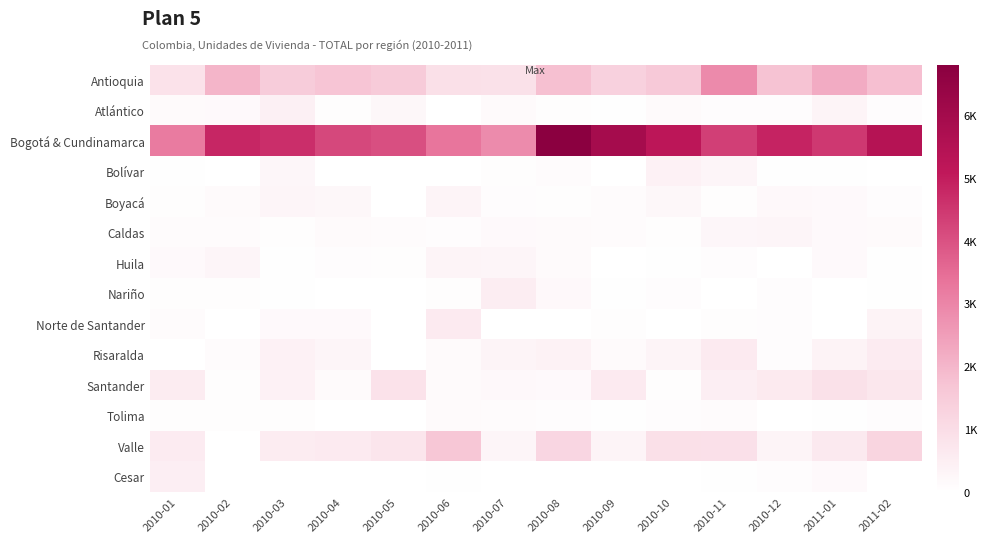

Reading left to right, what are all the values shown in this chart?

Antioquia: 2010-01=837	2010-02=2046	2010-03=1507	2010-04=1683	2010-05=1532	2010-06=914	2010-07=852	2010-08=1794	2010-09=1356	2010-10=1573	2010-11=2923	2010-12=1749	2011-01=2220	2011-02=1822
Atlántico: 2010-01=133	2010-02=177	2010-03=451	2010-04=56	2010-05=214	2010-06=0	2010-07=150	2010-08=74	2010-09=45	2010-10=150	2010-11=87	2010-12=98	2011-01=306	2011-02=80
Bogotá & Cundinamarca: 2010-01=3207	2010-02=4817	2010-03=4660	2010-04=4197	2010-05=4054	2010-06=3340	2010-07=2887	2010-08=6809	2010-09=5946	2010-10=5189	2010-11=4362	2010-12=4876	2011-01=4470	2011-02=5431
Bolívar: 2010-01=36	2010-02=0	2010-03=242	2010-04=0	2010-05=0	2010-06=8	2010-07=78	2010-08=111	2010-09=0	2010-10=407	2010-11=266	2010-12=40	2011-01=45	2011-02=13
Boyacá: 2010-01=76	2010-02=139	2010-03=292	2010-04=215	2010-05=9	2010-06=329	2010-07=82	2010-08=66	2010-09=119	2010-10=224	2010-11=55	2010-12=197	2011-01=168	2011-02=103
Caldas: 2010-01=117	2010-02=109	2010-03=65	2010-04=148	2010-05=130	2010-06=93	2010-07=172	2010-08=143	2010-09=122	2010-10=59	2010-11=253	2010-12=277	2011-01=181	2011-02=148
Huila: 2010-01=170	2010-02=271	2010-03=48	2010-04=87	2010-05=57	2010-06=295	2010-07=288	2010-08=158	2010-09=0	2010-10=48	2010-11=81	2010-12=0	2011-01=165	2011-02=41
Nariño: 2010-01=65	2010-02=62	2010-03=30	2010-04=9	2010-05=0	2010-06=64	2010-07=528	2010-08=196	2010-09=47	2010-10=88	2010-11=24	2010-12=95	2011-01=19	2011-02=45
Norte de Santander: 2010-01=120	2010-02=0	2010-03=183	2010-04=176	2010-05=0	2010-06=598	2010-07=0	2010-08=24	2010-09=77	2010-10=0	2010-11=57	2010-12=102	2011-01=13	2011-02=352
Risaralda: 2010-01=16	2010-02=124	2010-03=399	2010-04=275	2010-05=10	2010-06=136	2010-07=303	2010-08=381	2010-09=133	2010-10=336	2010-11=606	2010-12=83	2011-01=359	2011-02=571
Santander: 2010-01=551	2010-02=77	2010-03=402	2010-04=136	2010-05=849	2010-06=145	2010-07=203	2010-08=175	2010-09=593	2010-10=60	2010-11=487	2010-12=618	2011-01=861	2011-02=693
Tolima: 2010-01=60	2010-02=77	2010-03=60	2010-04=0	2010-05=0	2010-06=151	2010-07=111	2010-08=87	2010-09=32	2010-10=88	2010-11=113	2010-12=0	2011-01=52	2011-02=90
Valle: 2010-01=580	2010-02=0	2010-03=550	2010-04=591	2010-05=754	2010-06=1646	2010-07=275	2010-08=1172	2010-09=306	2010-10=918	2010-11=887	2010-12=305	2011-01=656	2011-02=1244
Cesar: 2010-01=484	2010-02=0	2010-03=0	2010-04=0	2010-05=0	2010-06=48	2010-07=10	2010-08=0	2010-09=0	2010-10=0	2010-11=32	2010-12=87	2011-01=170	2011-02=8